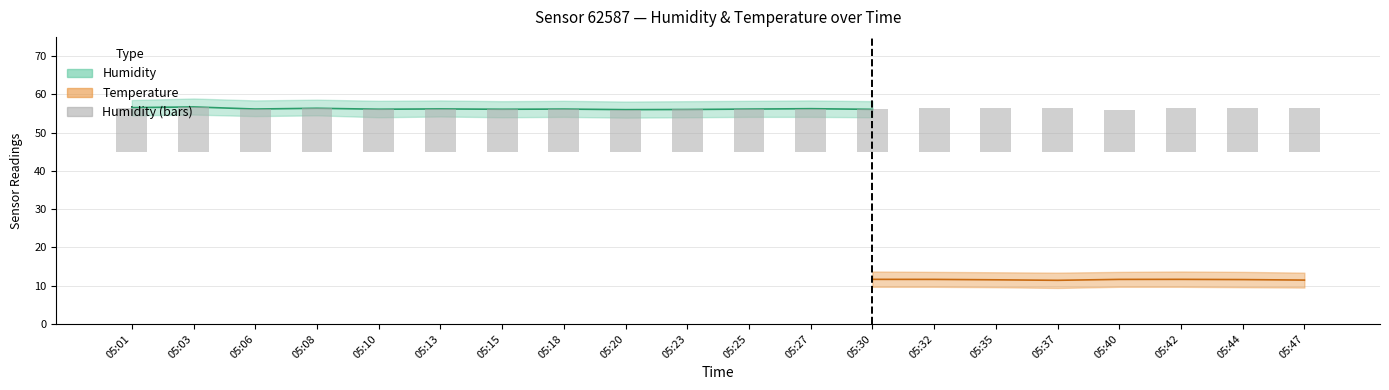

What is the ratio of the value at 05:15 to the value at 05:08?

1.0